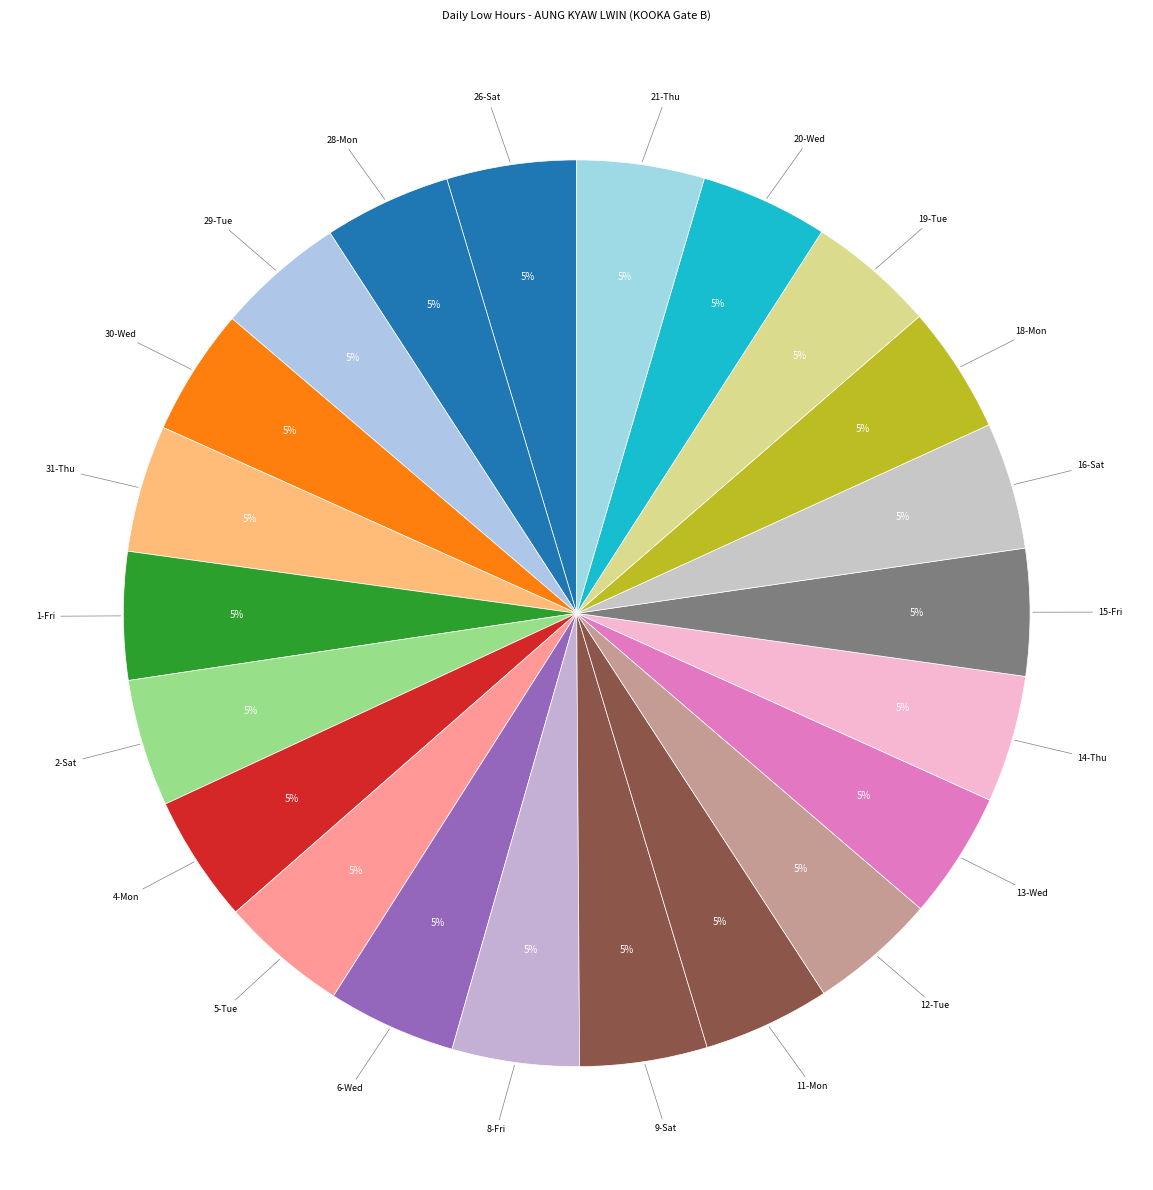

To the nearest percent, what is the average slice percentage?

5%